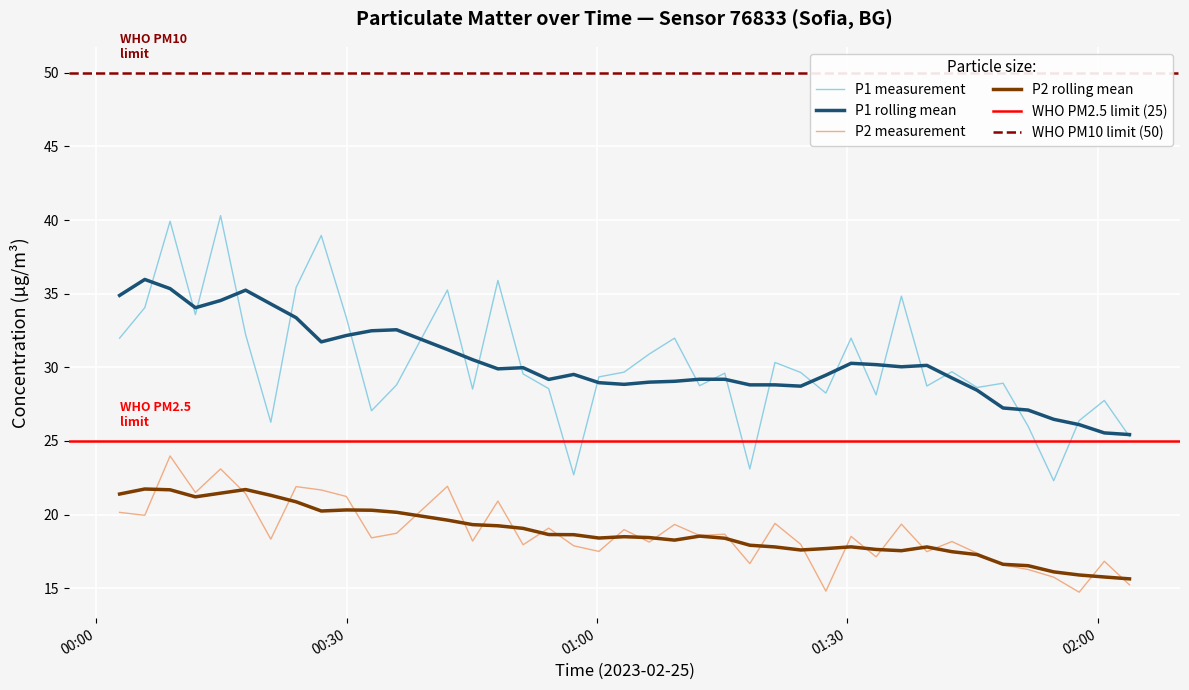

At which category does P1 (PM10) reach its first local valley?

2023-02-25T00:11:53